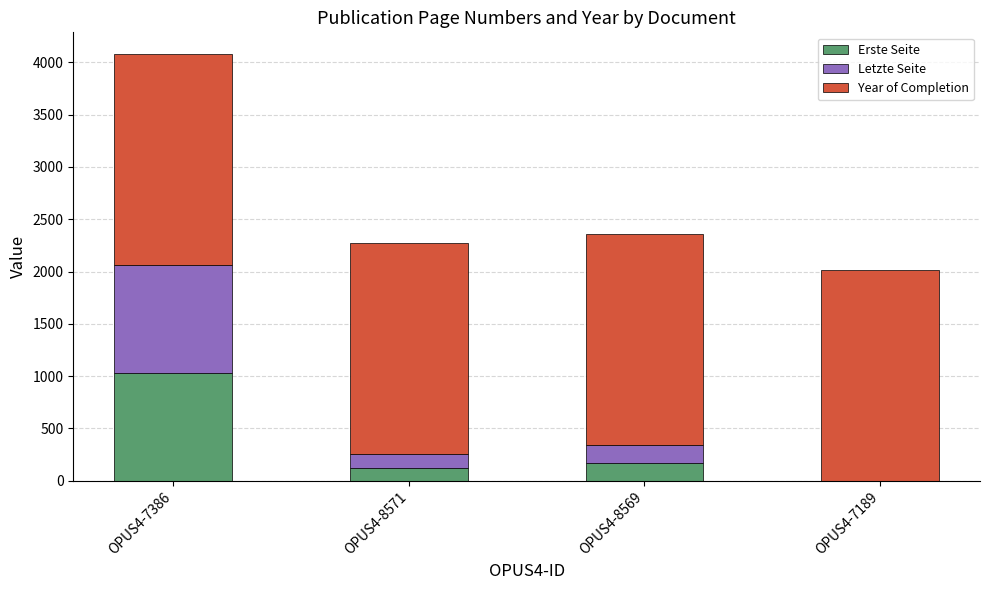

The Erste Seite series shows 303 at OPUS4-8569. True or false?

False